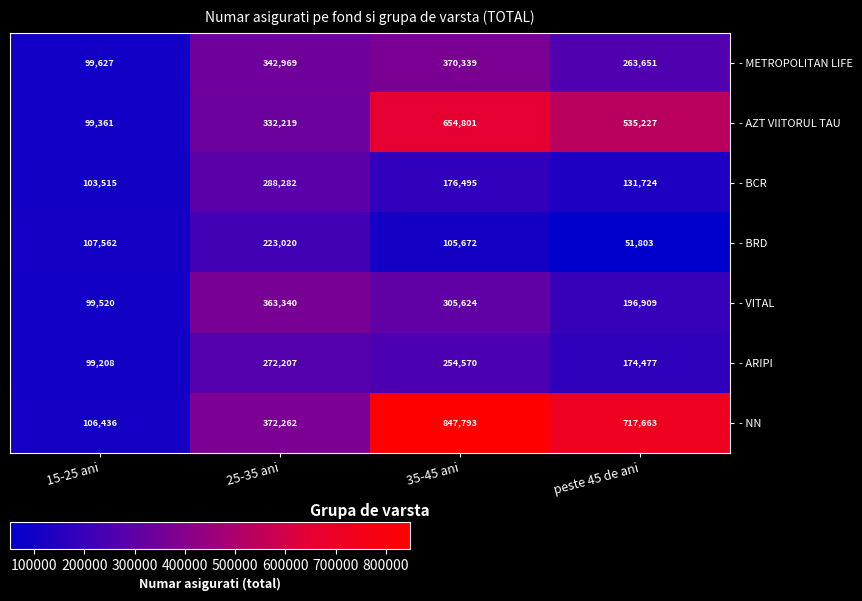

What is the total value across all series at 35-45 ani?

2715294